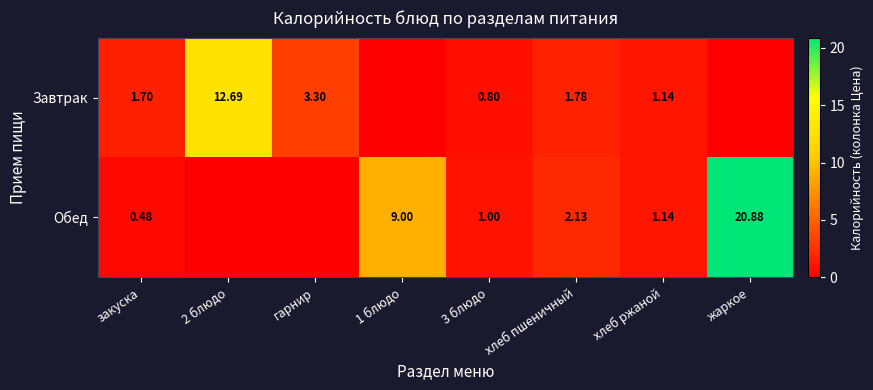

Rank the series at 3 блюдо from highest to lowest value.

Обед, Завтрак